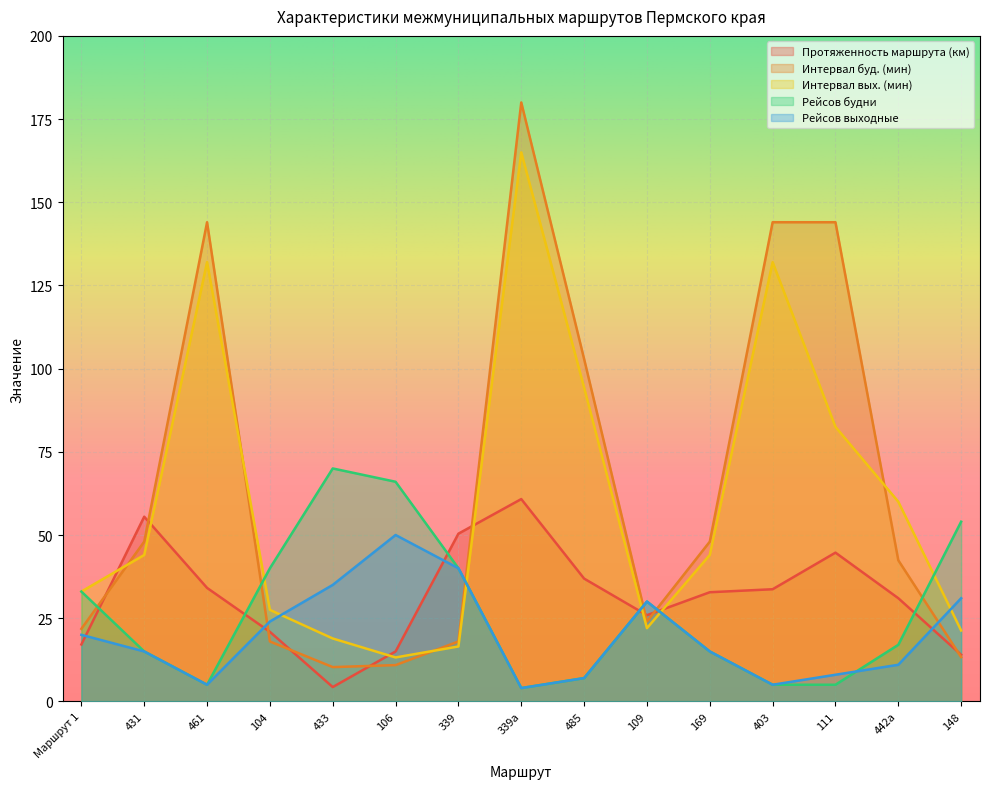

Where is Рейсов будни nearest to the value 37?

104